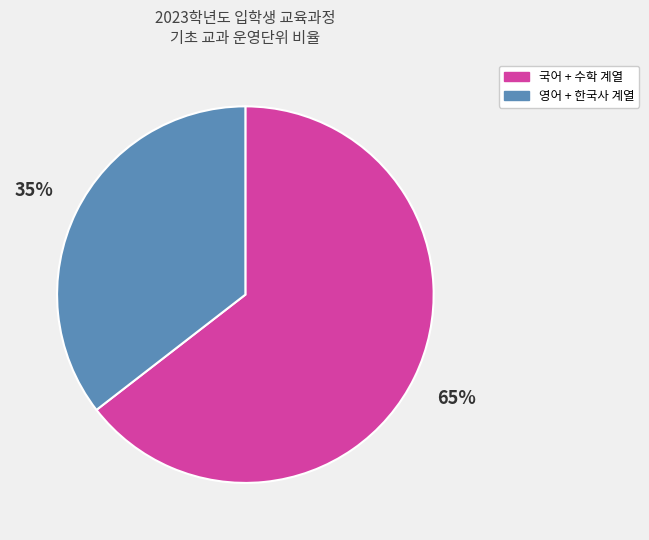

Count the number of slices in the pie.

2